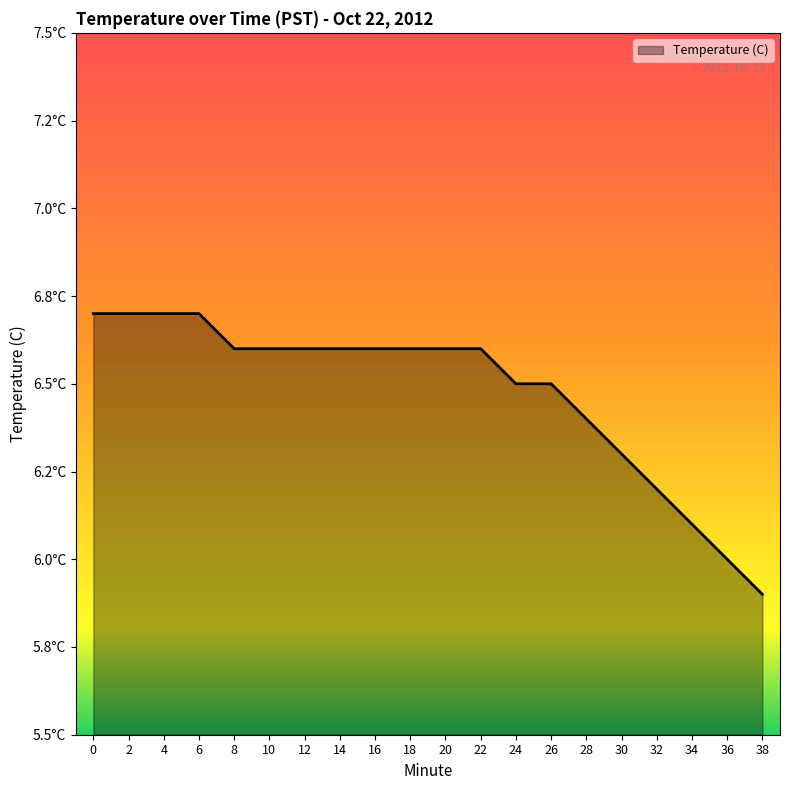

Does the chart have visible grid lines?

No